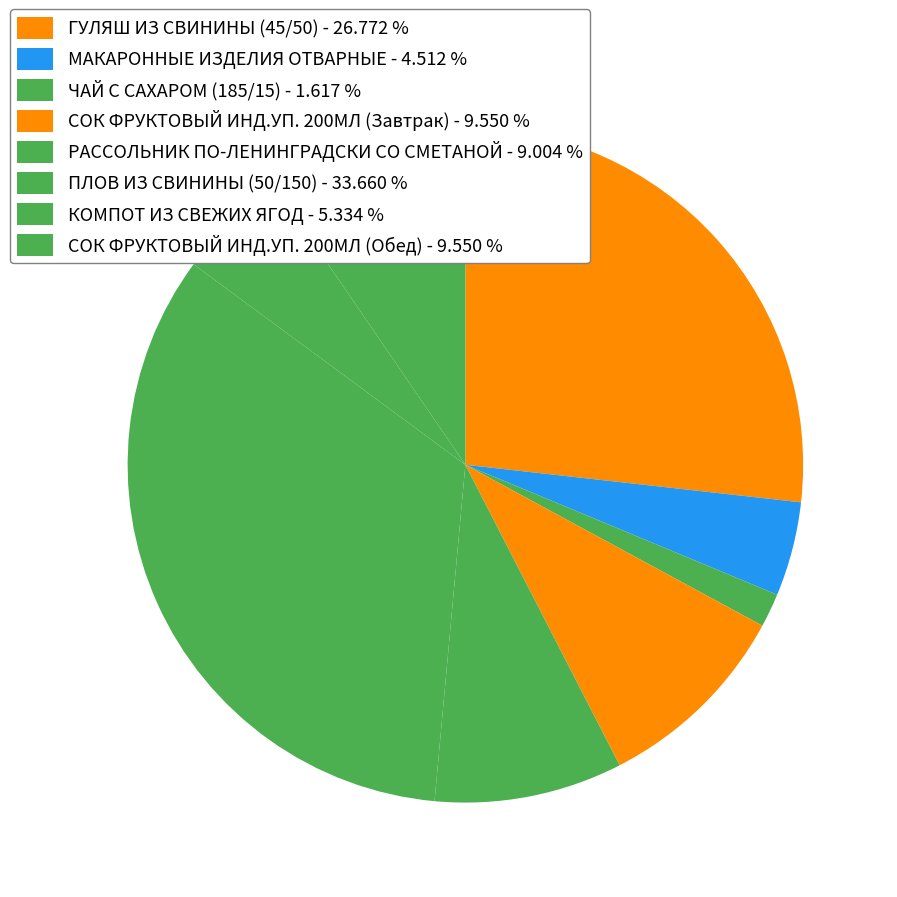

Is ГУЛЯШ ИЗ СВИНИНЫ (45/50) the majority of the pie?

No